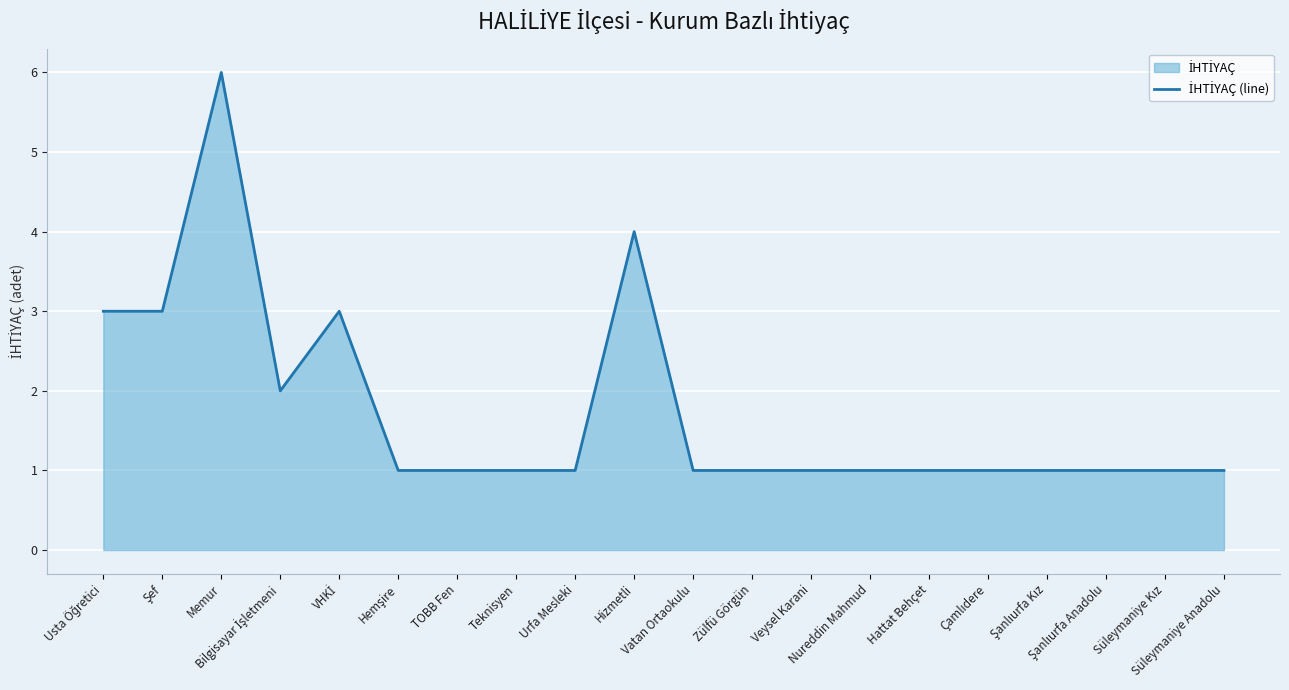

Rank the categories by value from lowest to highest.

Hemşire, TOBB Fen, Teknisyen, Urfa Mesleki, Vatan Ortaokulu, Zülfü Görgün, Veysel Karani, Nureddin Mahmud, Hattat Behçet, Çamlıdere, Şanlıurfa Kız, Şanlıurfa Anadolu, Süleymaniye Kız, Süleymaniye Anadolu, Bilgisayar İşletmeni, Usta Öğretici, Şef, VHKİ, Hizmetli, Memur